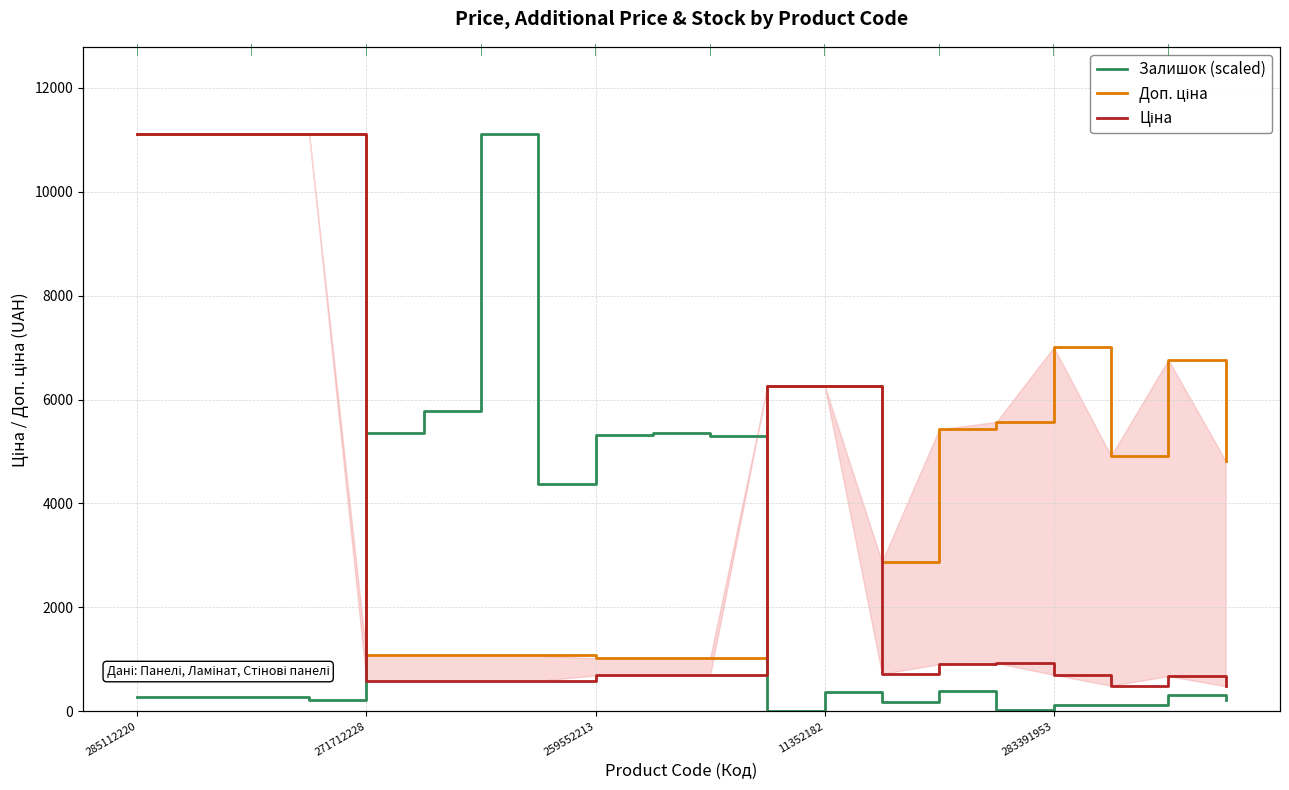

What position from the left is 19?

20